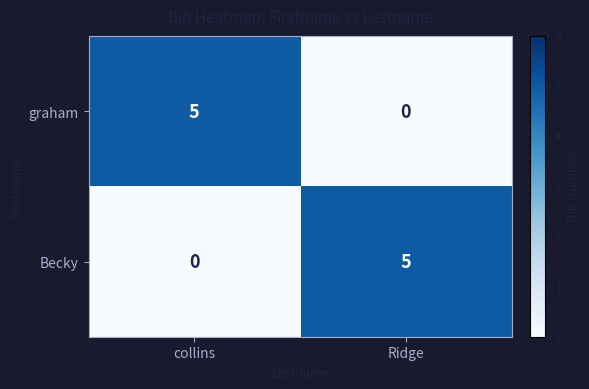

Which label corresponds to the largest value in the chart?

collins